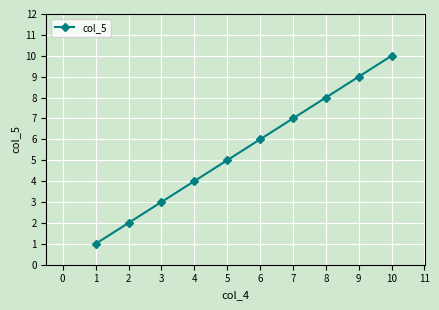

How many values are below 6?

5